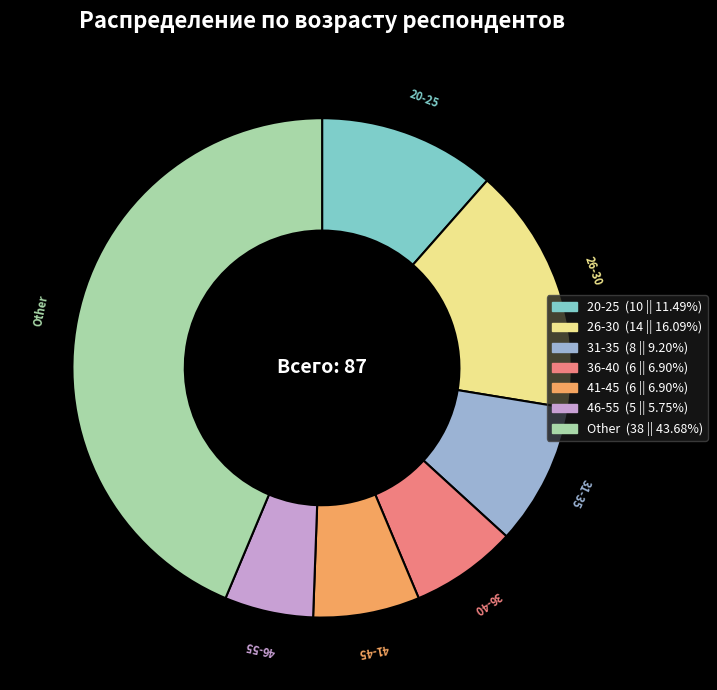

Is there a majority slice in this chart?

No